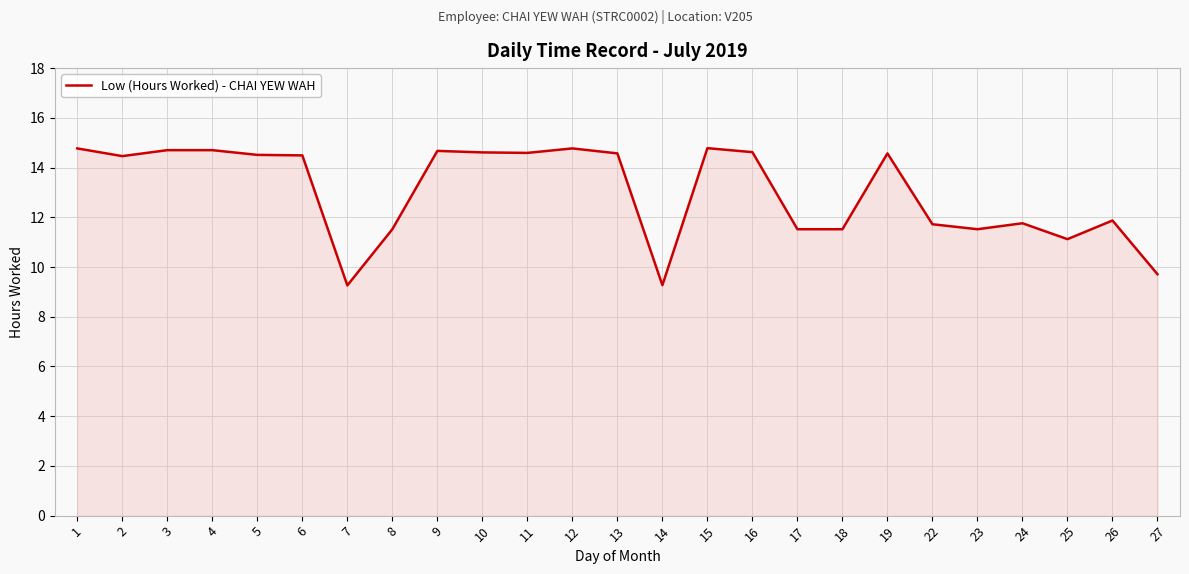

What is the change in value from 7 to 8?

+2.3